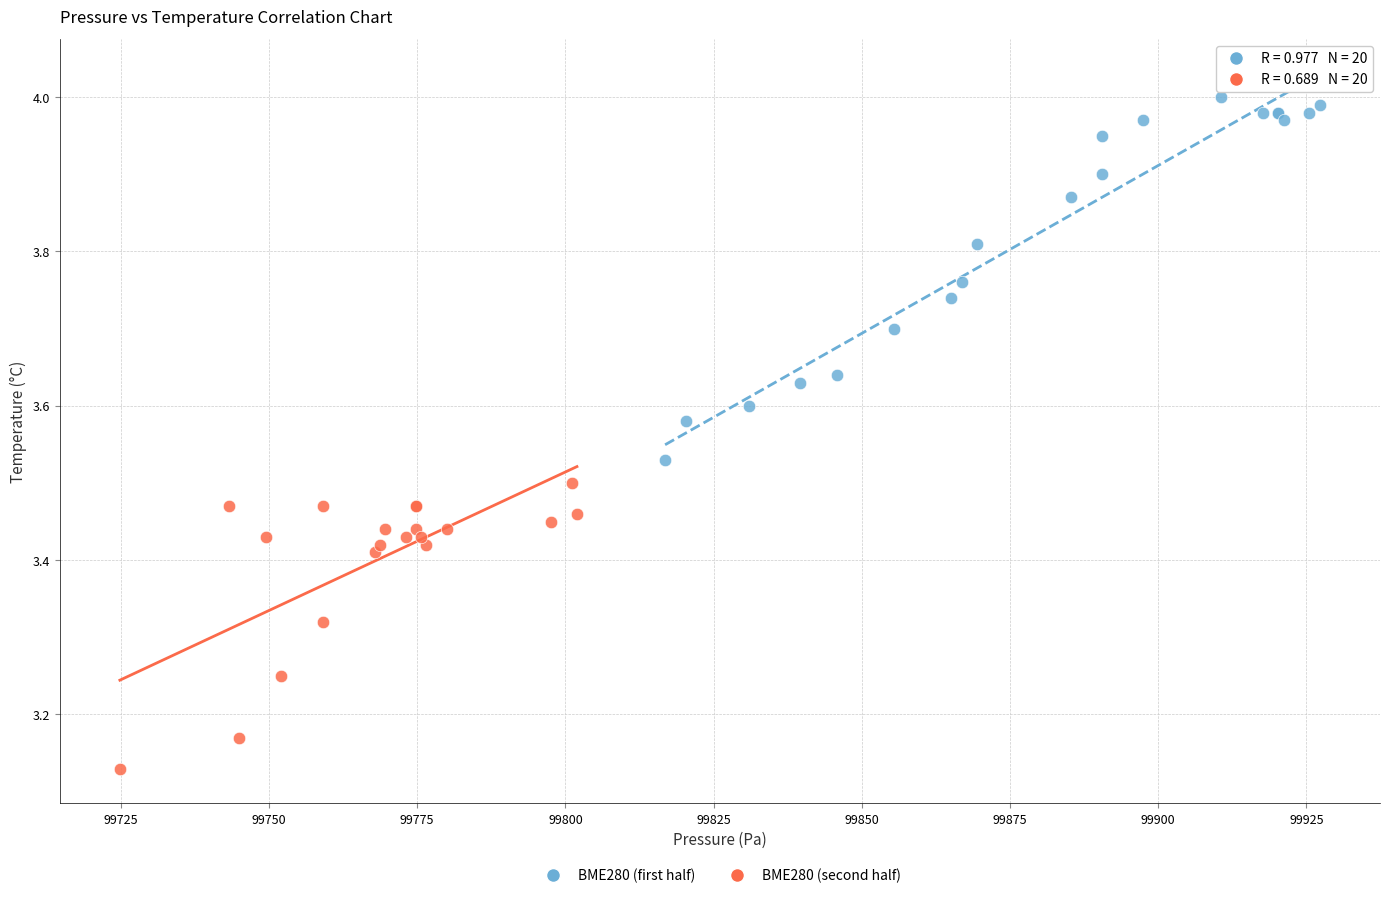

Which series has the largest Y range (max minus min)?

BME280 (first half)